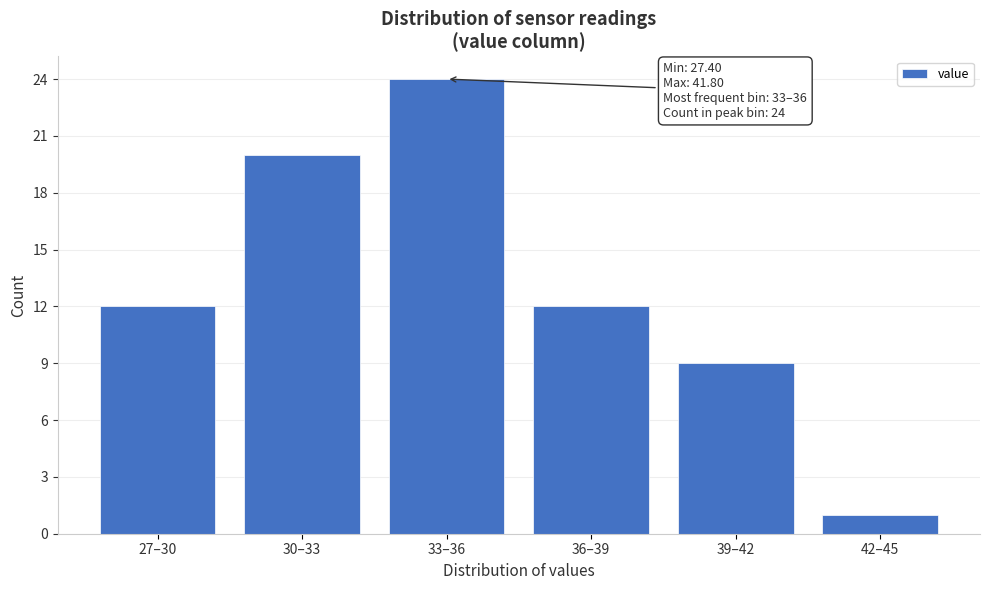

Reading right to left, what are all the values shown in this chart?

42–45=1	39–42=9	36–39=12	33–36=24	30–33=20	27–30=12